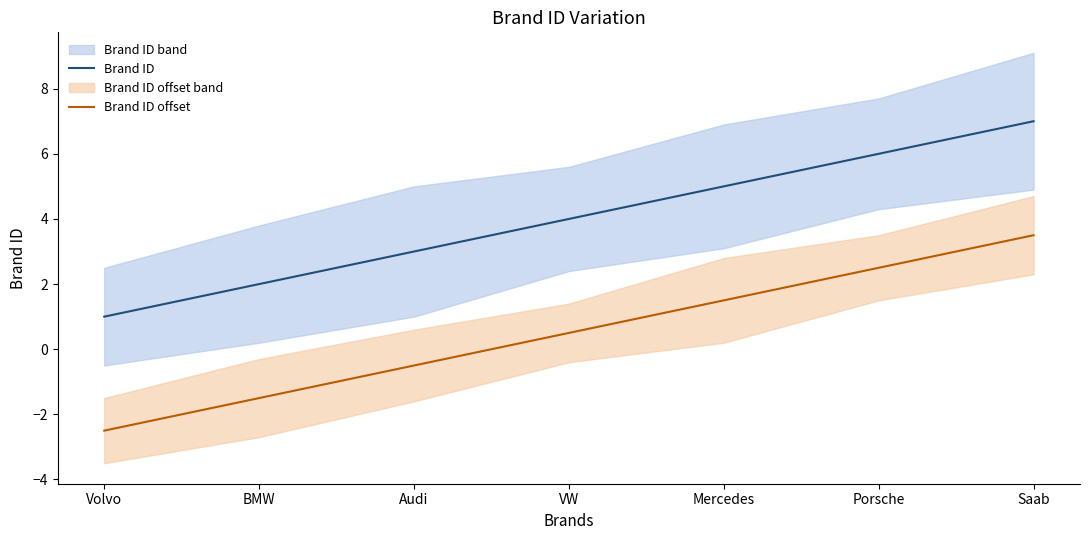

Rank the categories by Brand ID offset value from lowest to highest.

Volvo, BMW, Audi, VW, Mercedes, Porsche, Saab